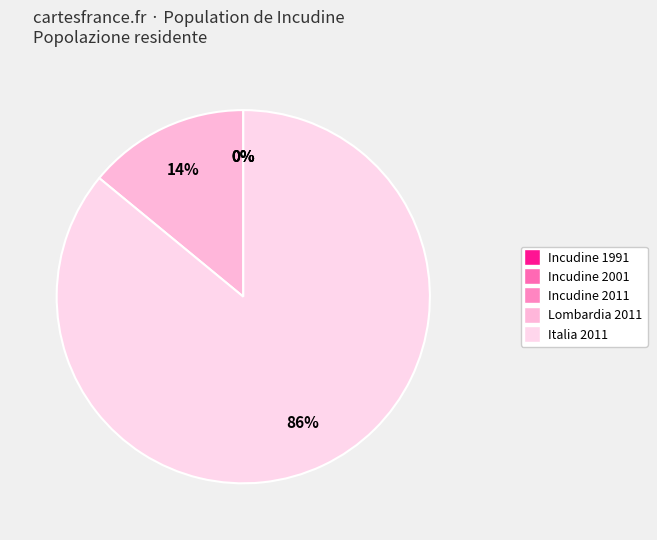

What percentage do Incudine 2001 and Italia 2011 together represent?

86.0%